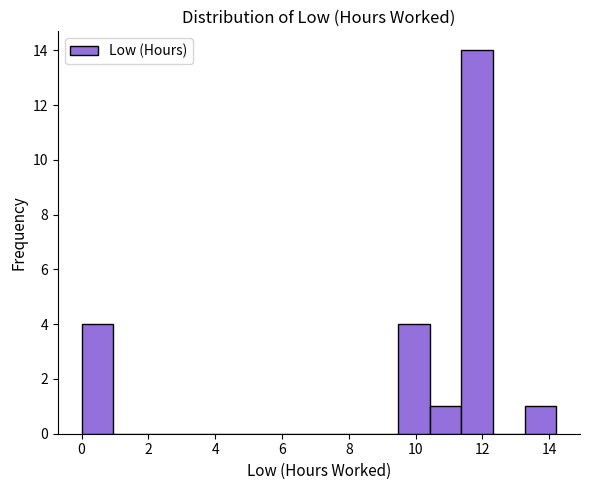

Reading left to right, transcribe this chart: for each bar, give the range it covers on the x-axis and its height. Neither the bar edges nor the heights are printed on the chart, so give them approximately, as read against the axes.

0.0 to 1.0: 4
1.0 to 1.8: 0
1.8 to 2.8: 0
2.8 to 3.8: 0
3.8 to 4.8: 0
4.8 to 5.6: 0
5.6 to 6.6: 0
6.6 to 7.6: 0
7.6 to 8.6: 0
8.6 to 9.4: 0
9.4 to 10.4: 4
10.4 to 11.4: 1
11.4 to 12.4: 14
12.4 to 13.2: 0
13.2 to 14.2: 1